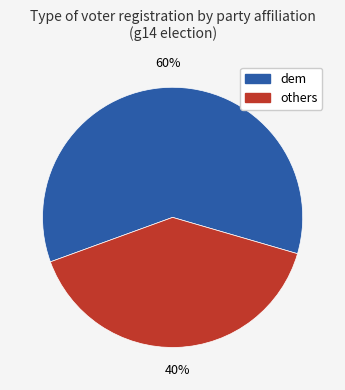

What percentage is the others slice, to the nearest percent?

40%